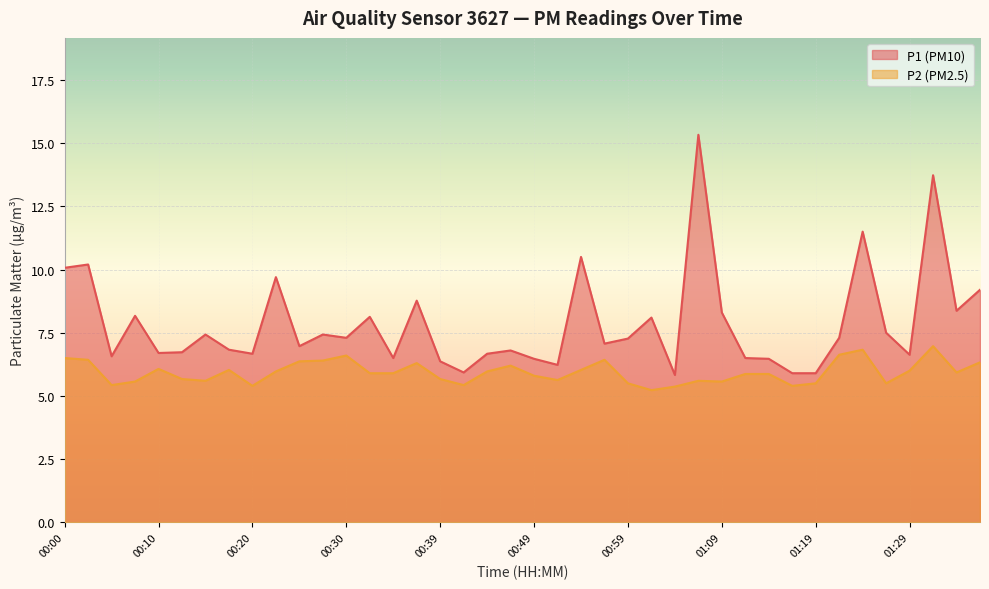

Reading left to right, transcribe all the data shown in this chart.

P1: 10.1	10.2	6.6	8.2	6.7	6.7	7.4	6.8	6.7	9.7	7.0	7.4	7.3	8.1	6.5	8.8	6.4	5.9	6.7	6.8	6.5	6.2	10.5	7.1	7.3	8.1	5.8	15.3	8.3	6.5	6.5	5.9	5.9	7.3	11.5	7.5	6.6	13.7	8.4	9.2
P2: 6.5	6.4	5.4	5.6	6.1	5.7	5.6	6.0	5.4	6.0	6.4	6.4	6.6	5.9	5.9	6.3	5.7	5.4	6.0	6.2	5.8	5.6	6.0	6.4	5.5	5.2	5.4	5.6	5.6	5.9	5.9	5.4	5.5	6.6	6.8	5.5	6.0	7.0	5.9	6.3